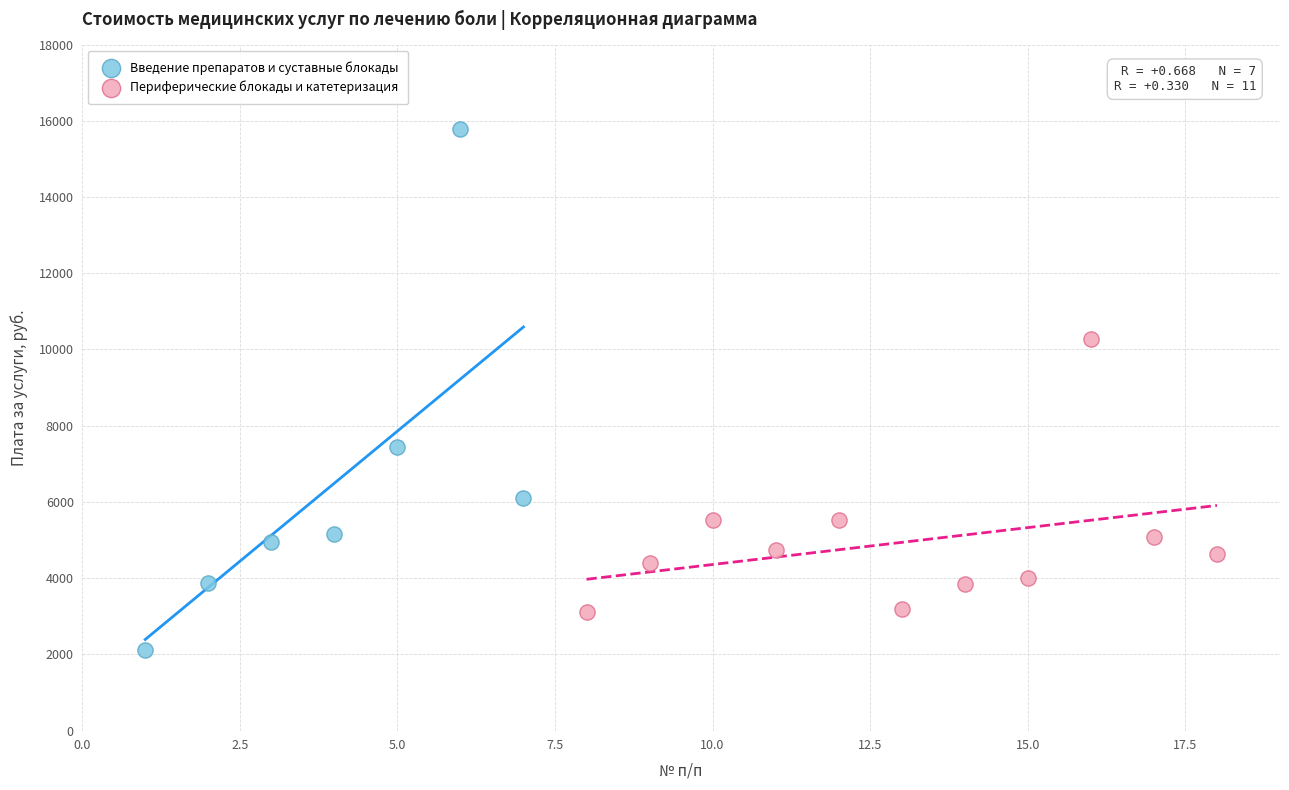

Which series reaches the minimum Y coordinate?

Введение препаратов и суставные блокады